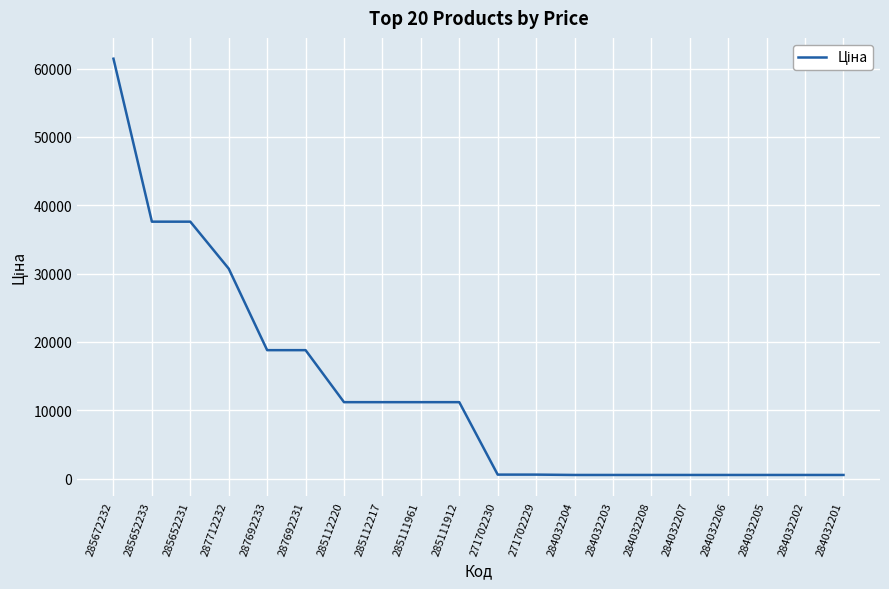

What is the greatest value displayed?

61434.3